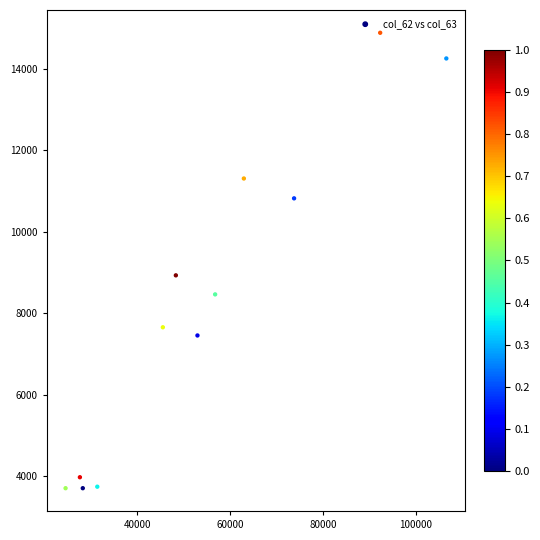

What is the average X value?

54206